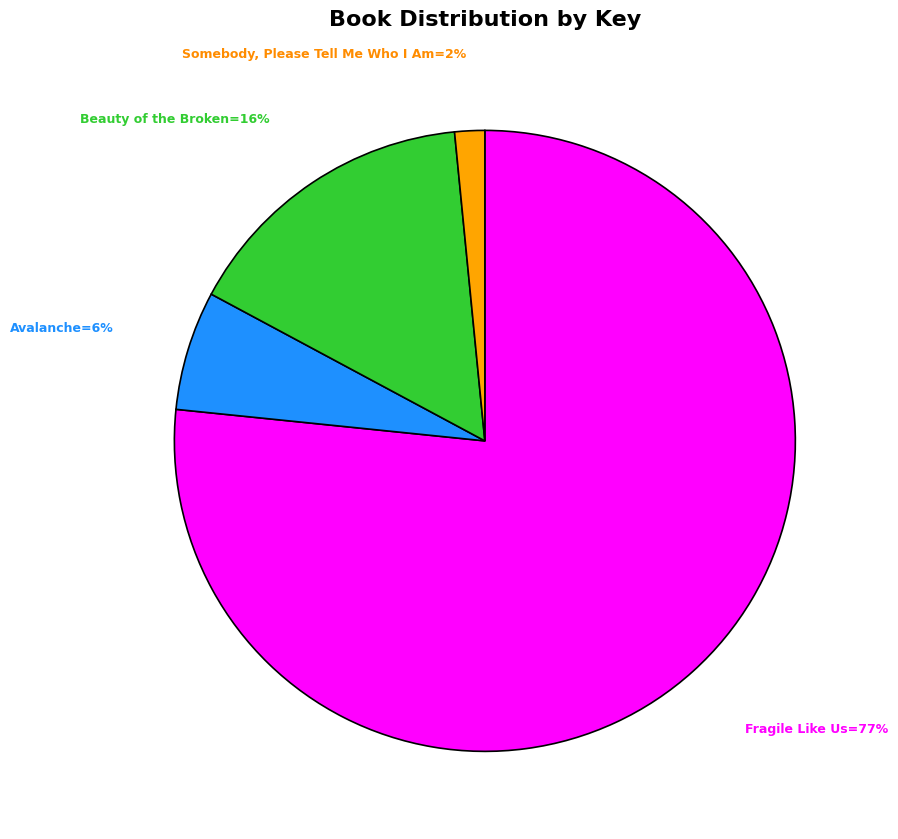

Is there any slice that represents more than half of the pie?

Yes